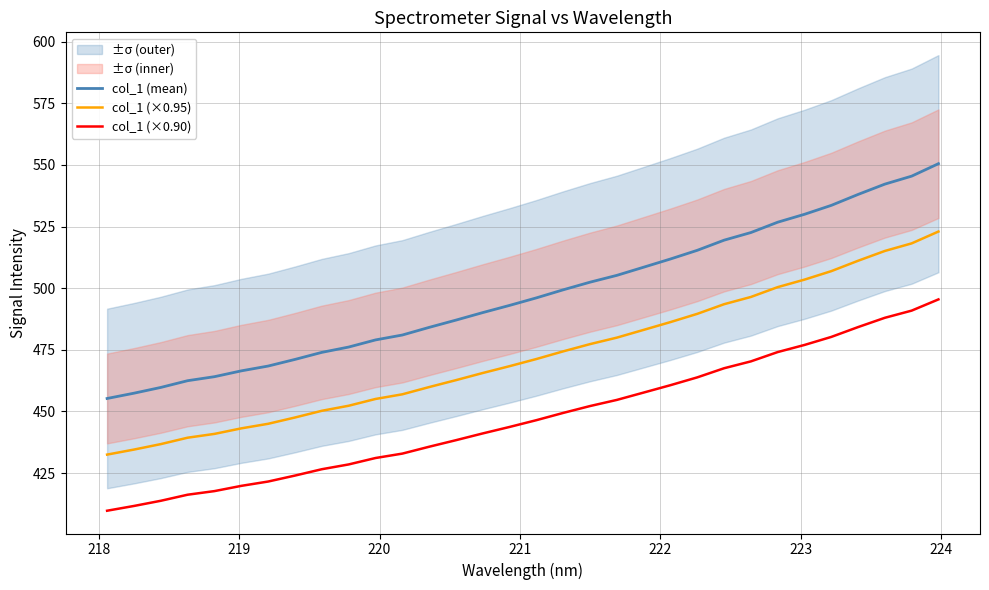

True or false: col_1 (×0.95) and col_1 (×0.90) intersect in this chart.

False